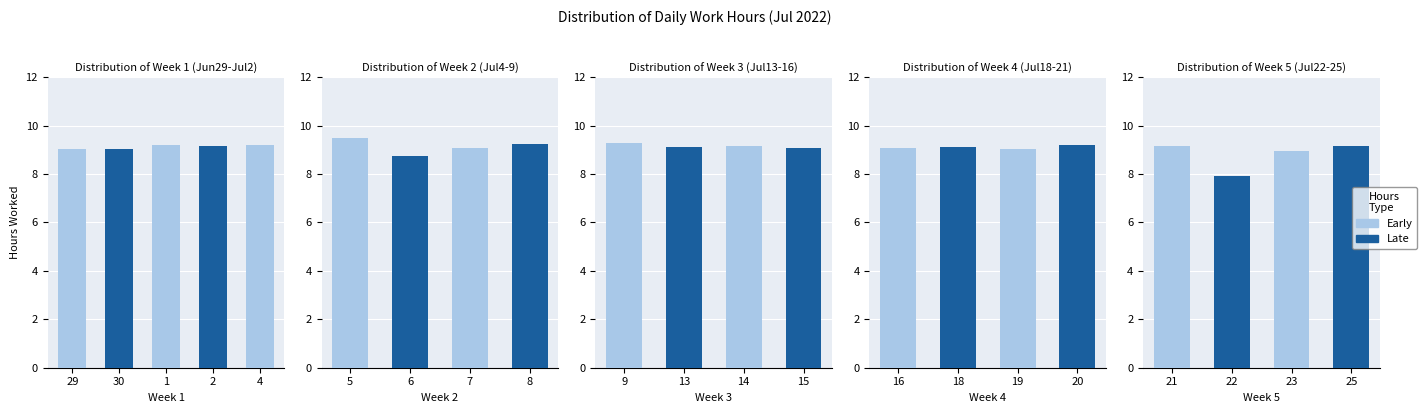

Count the number of values greater than 9.

18